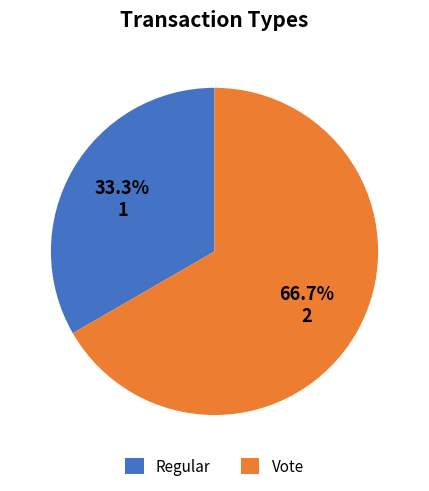

Approximately how many times larger is the value at Vote compared to Regular?

2.0